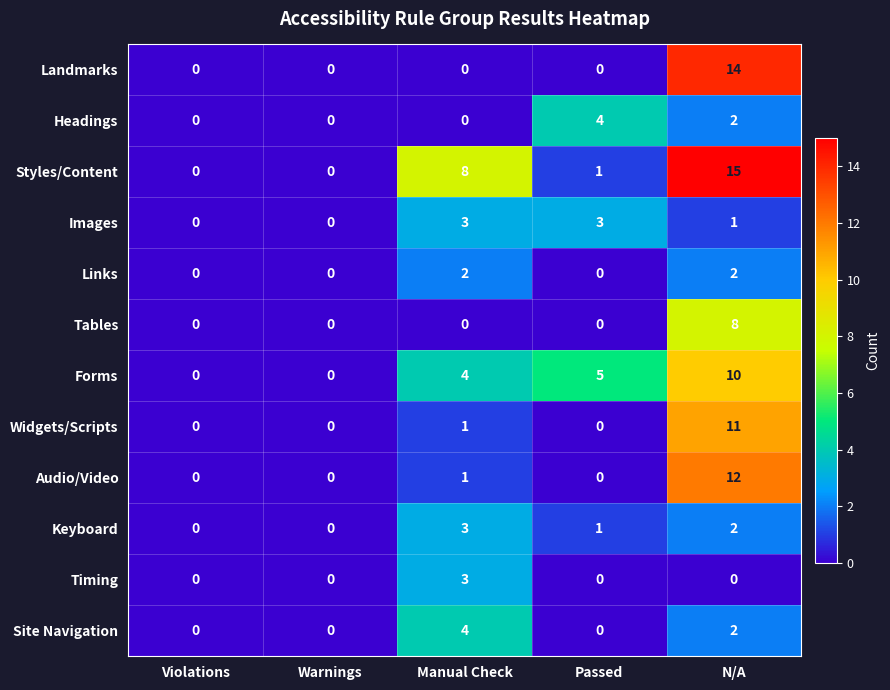

How many series are shown in this chart?

12